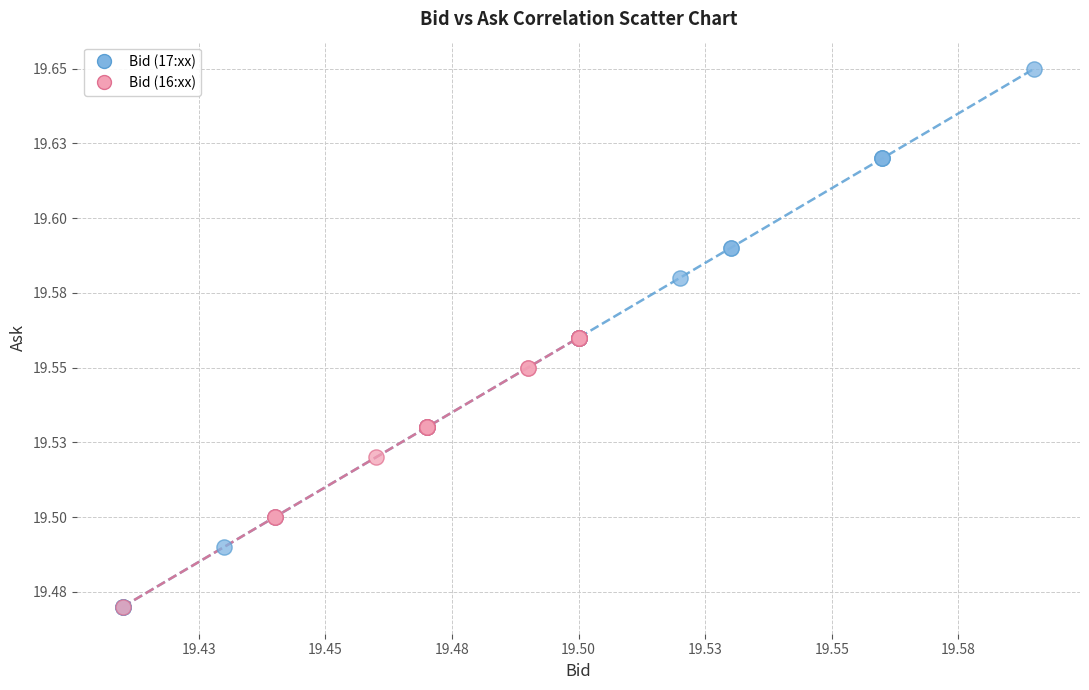

What are all the series names shown in the legend?

Bid (17:xx), Bid (16:xx)